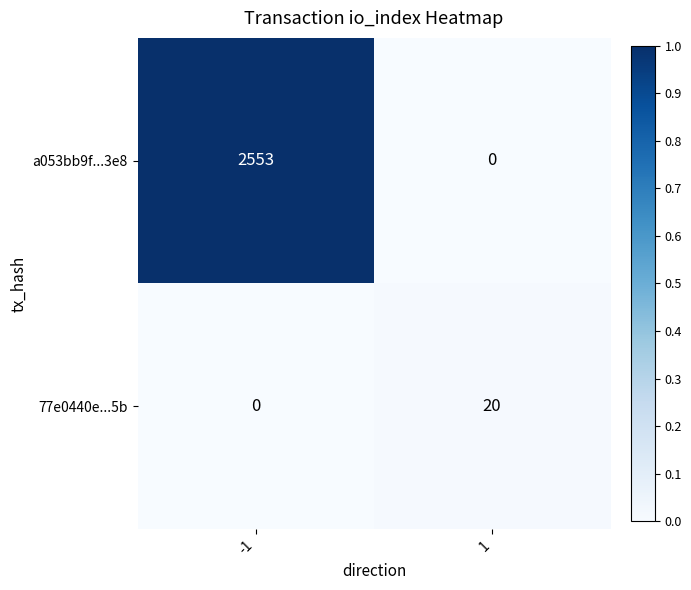

Rank the series by their maximum value, from lowest to highest.

77e0440e...5b, a053bb9f...3e8